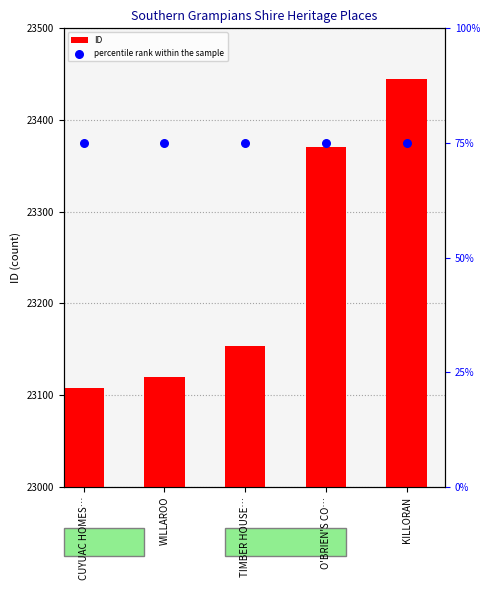

At how many categories does at least one series exceed 18165?

5